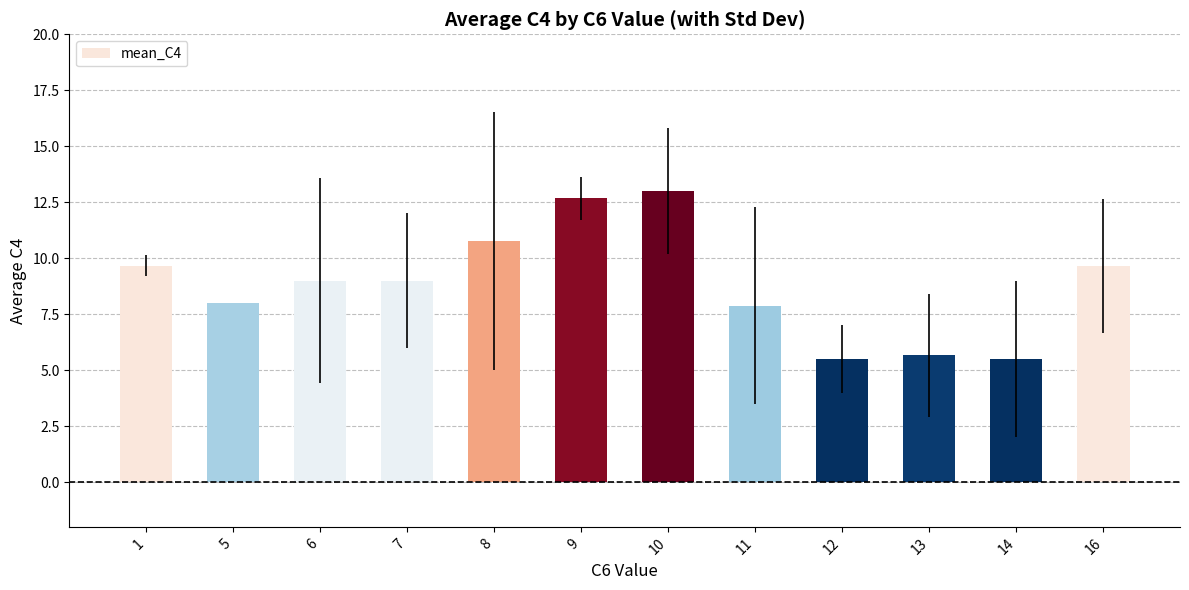

Is it true that the value at 1 is 12.7?

False